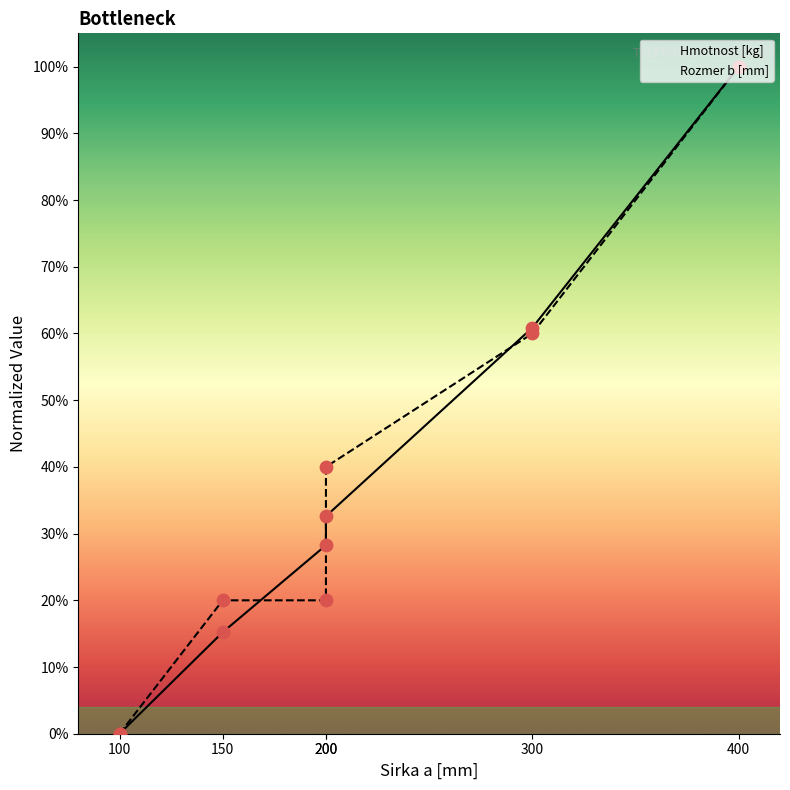

Which series has the largest total across all categories?

Rozmer b [mm]